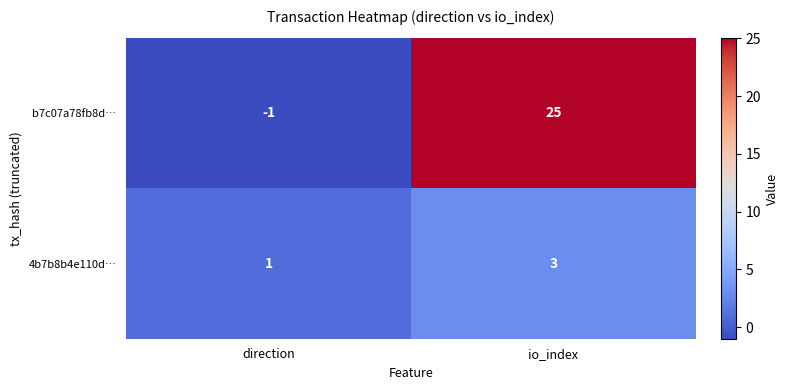

How many data points does each series have?

2